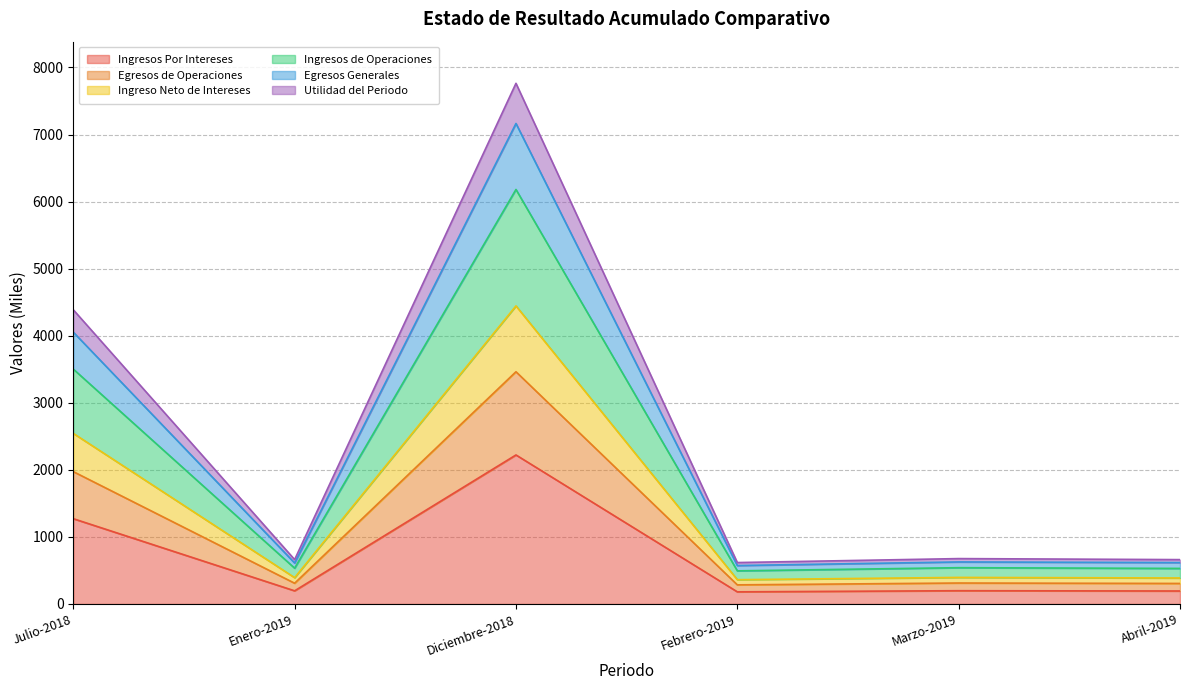

At how many categories does at least one series exceed 5248?

1